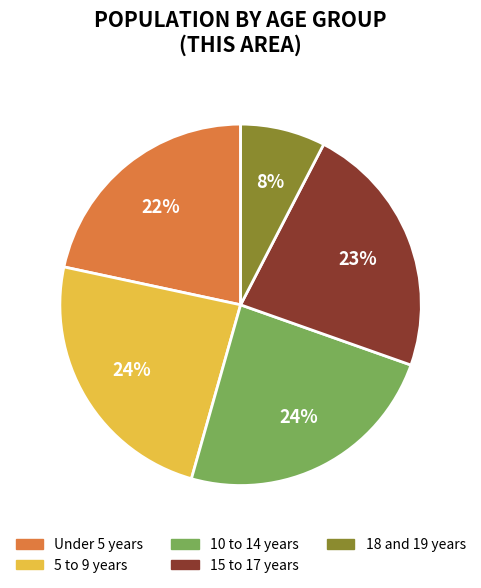

How many slices are in this pie chart?

5